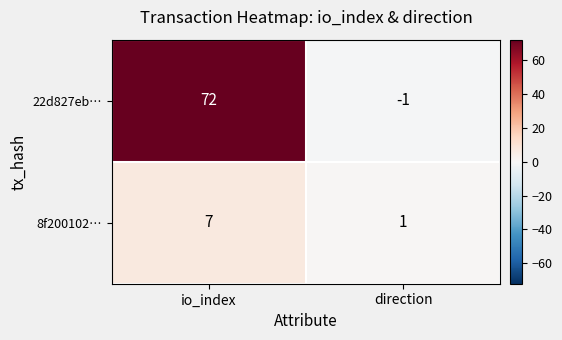

Which series has the largest range (max minus min)?

22d827eb…